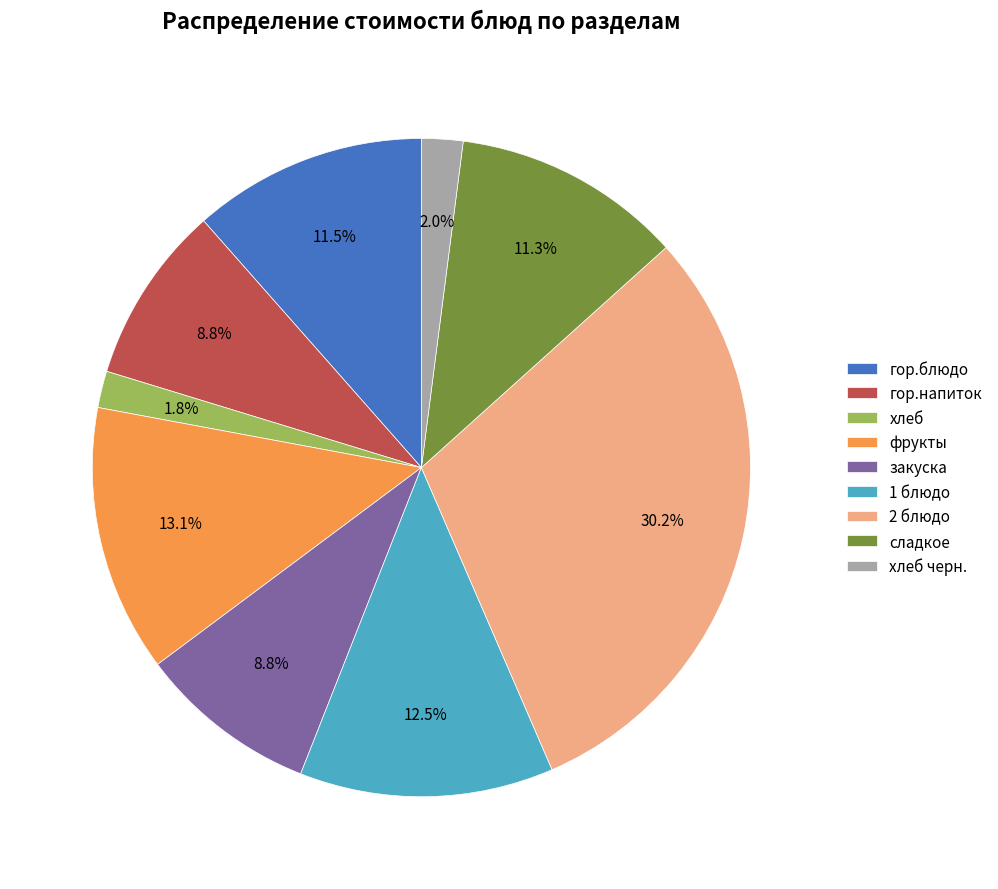

Which slice is the largest?

2 блюдо